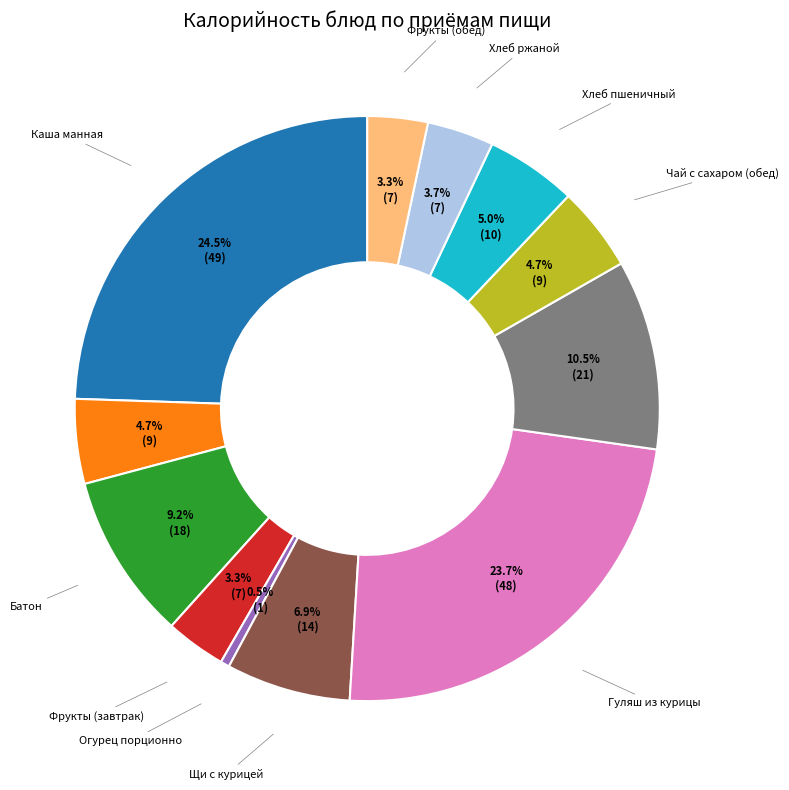

Count the number of slices in the pie.

12